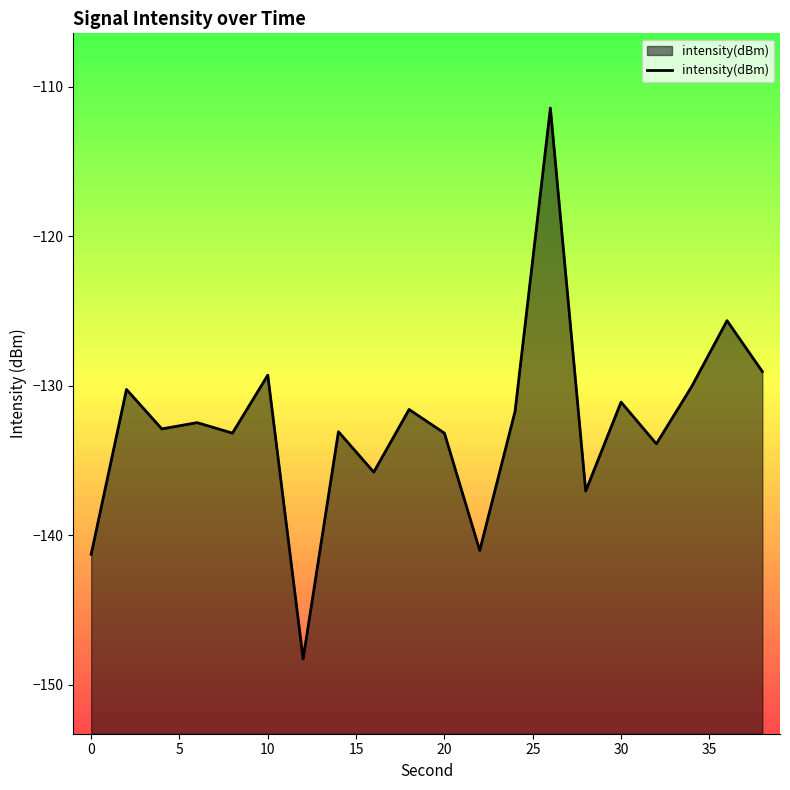

What is the smallest value displayed?

-148.3